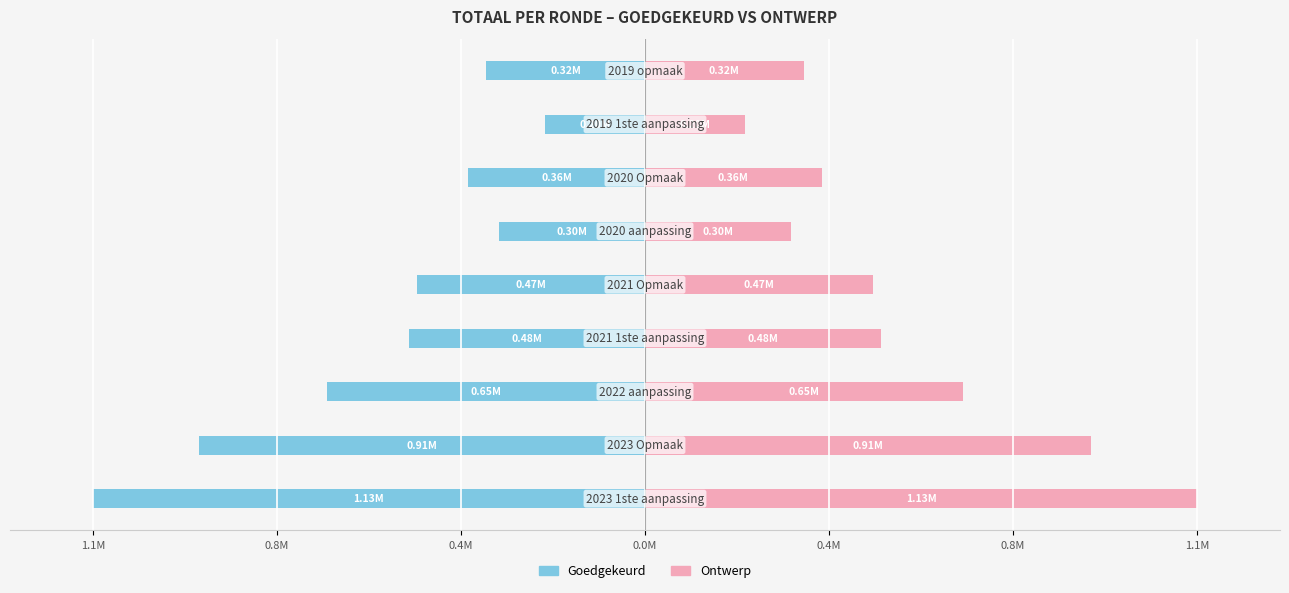

Rank the series at 8 from highest to lowest value.

Ontwerp, Goedgekeurd